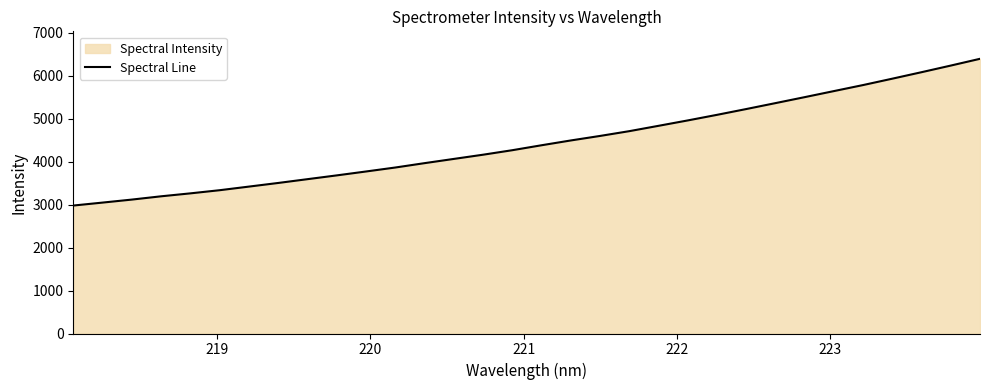

What is the difference between the maximum and minimum values?

3415.8